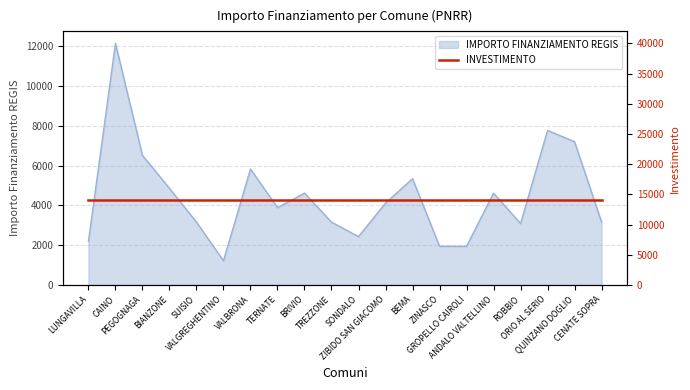

What is the sum of all values?

89206